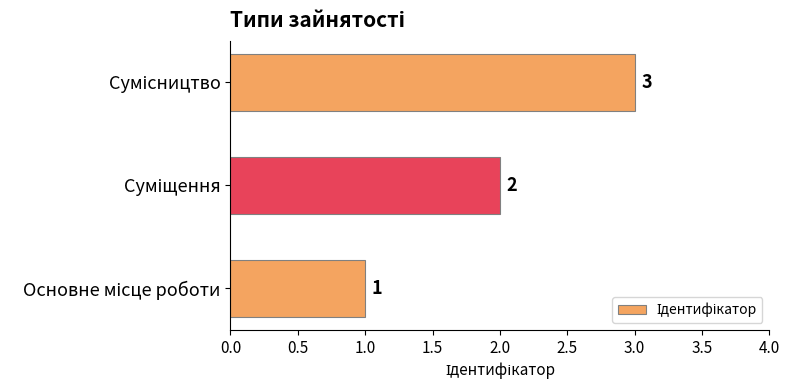

How many bars are there in total?

3